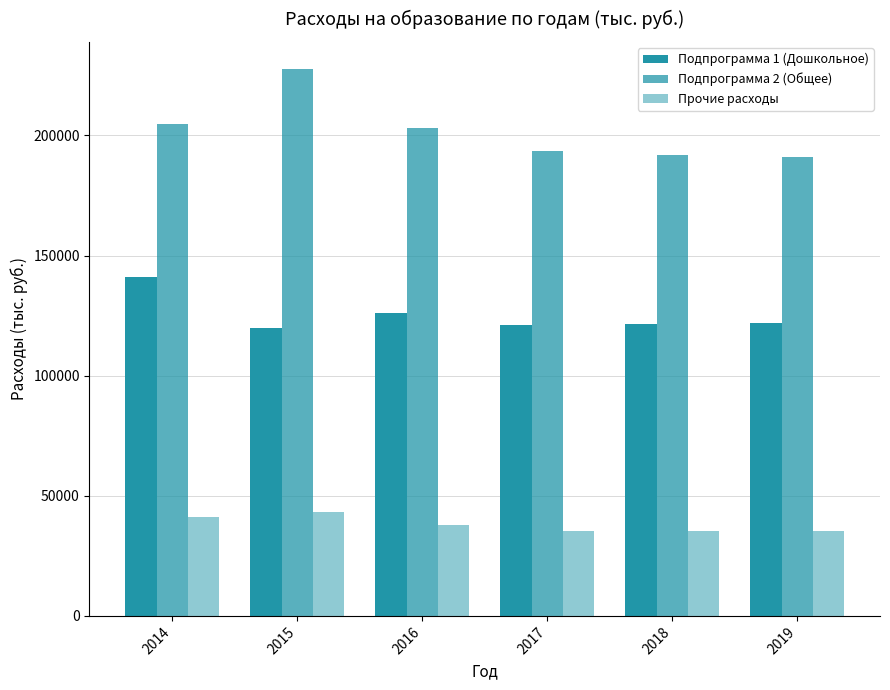

How many values in the Подпрограмма 2 (Общее) series exceed 203219?

3